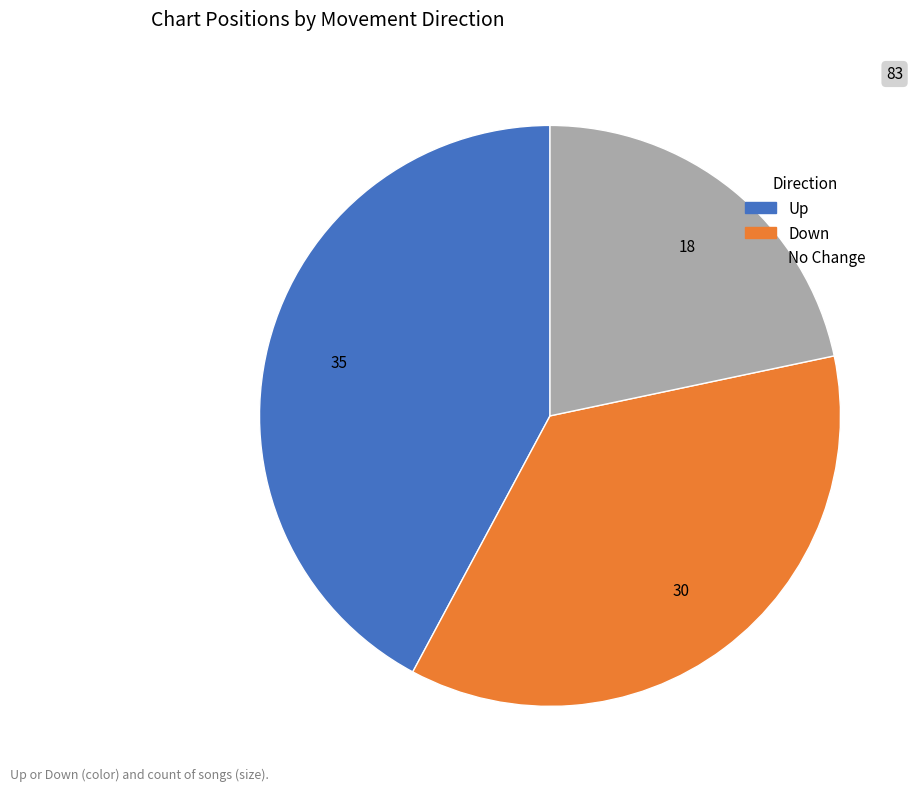

Is there any slice that represents more than half of the pie?

No